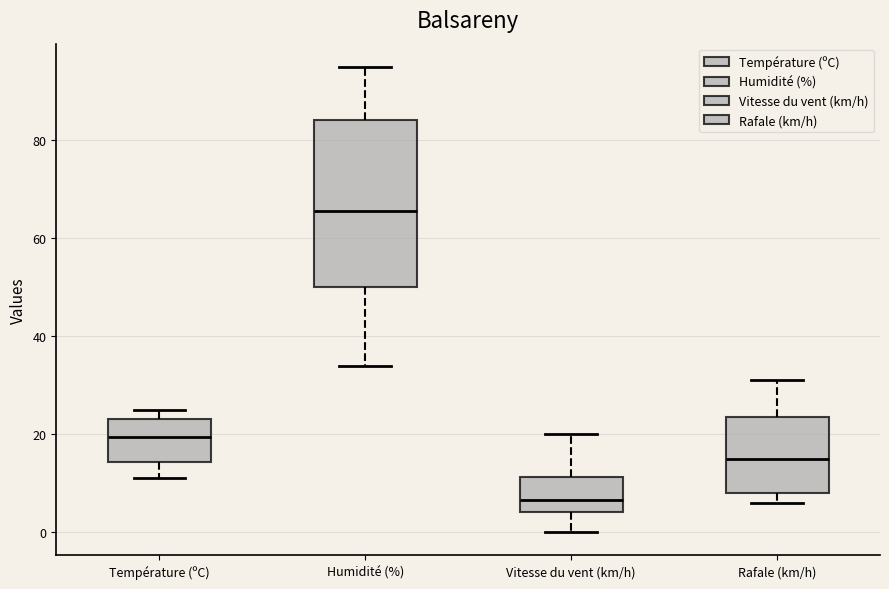

Reading left to right, read every box against the y-axis: the position of its median line, the range the box covers, and the ends of its whiskers. The values are not printed on the chart, so give them approximately, as read against the axis.

Température (ºC): median 20, box 14 to 24, whiskers 12 to 24 (just above the box's upper edge)
Humidité (%): median 66, box 50 to 84, whiskers 34 to 96
Vitesse du vent (km/h): median 6, box 4 to 12, whiskers 0 to 20
Rafale (km/h): median 16, box 8 to 24, whiskers 6 to 32